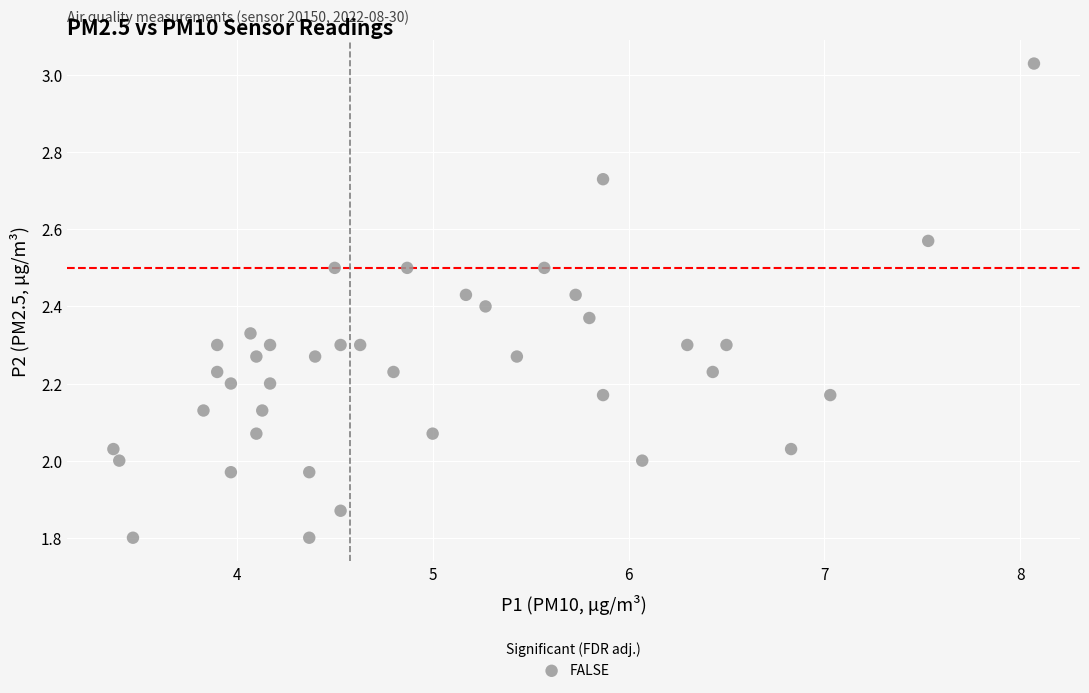

What is the range of X values (max minus min)?

4.7